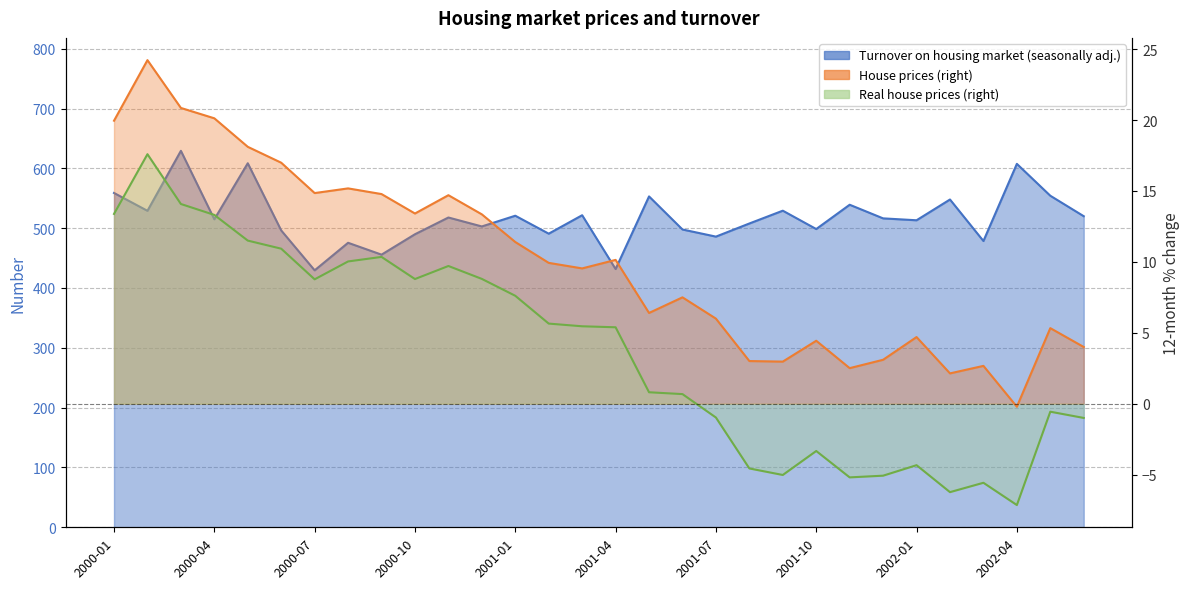

What position from the right is 2000-03?

28